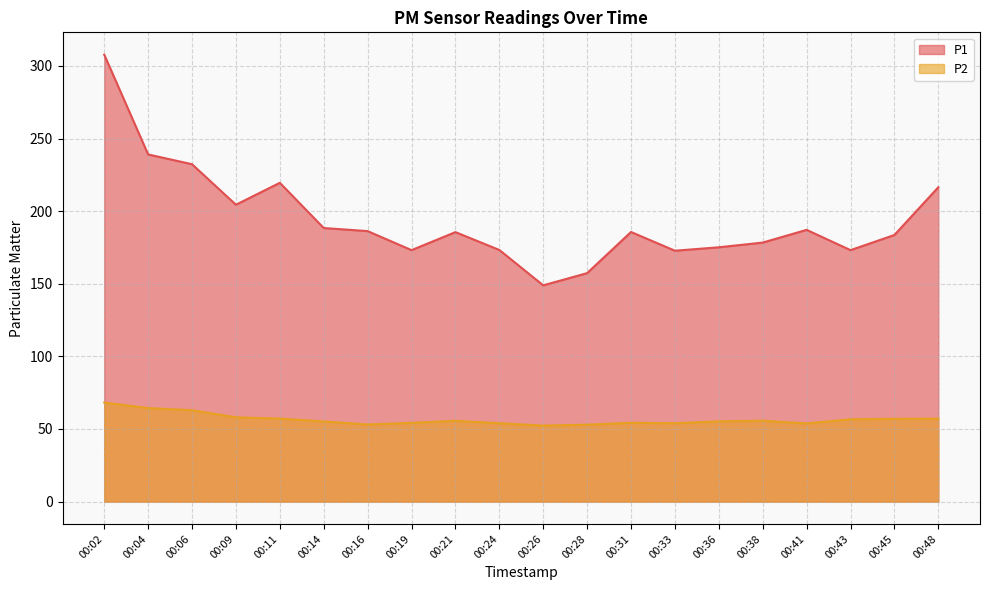

Reading left to right, what are all the values shown in this chart?

P1: 00:02=307.8	00:04=239.1	00:06=232.3	00:09=204.4	00:11=219.5	00:14=188.4	00:16=186.3	00:19=173.2	00:21=185.6	00:24=173.3	00:26=148.9	00:28=157.3	00:31=185.7	00:33=172.8	00:36=175.1	00:38=178.4	00:41=187.1	00:43=173.2	00:45=183.6	00:48=216.5
P2: 00:02=68.2	00:04=64.4	00:06=62.9	00:09=58.0	00:11=57.2	00:14=55.2	00:16=53.1	00:19=54.2	00:21=55.6	00:24=54.0	00:26=52.3	00:28=53.0	00:31=54.3	00:33=54.0	00:36=55.3	00:38=55.7	00:41=53.8	00:43=56.7	00:45=57.0	00:48=57.1